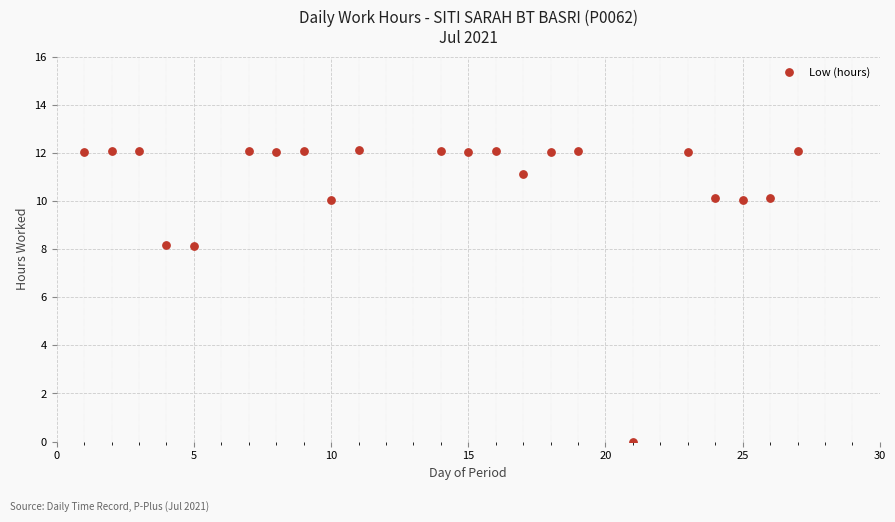

What is the range of X values (max minus min)?

26.0